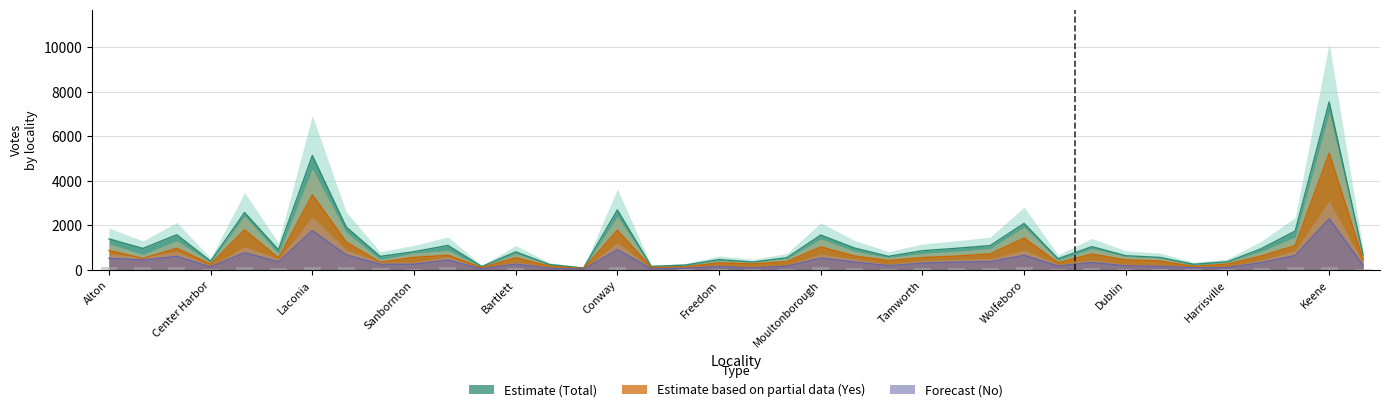

What are all the series names shown in the legend?

Yes, No, Total